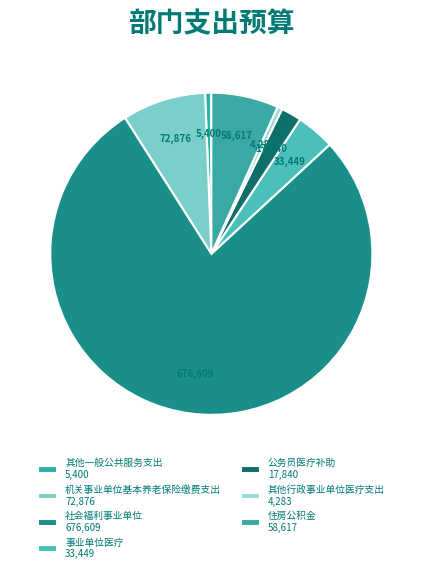

How many slices are in this pie chart?

7